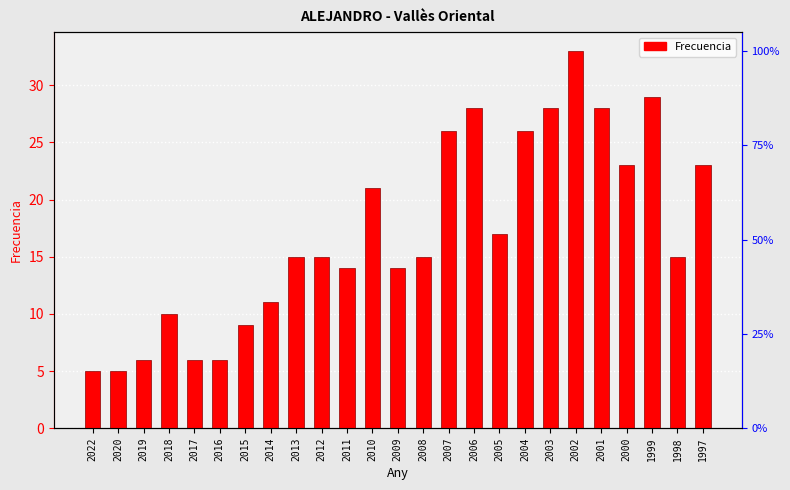

What is the greatest value displayed?

33